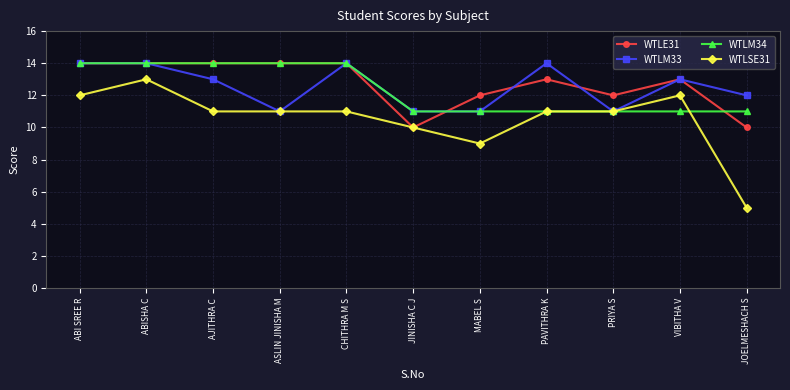

What is the minimum value shown in the chart?

5